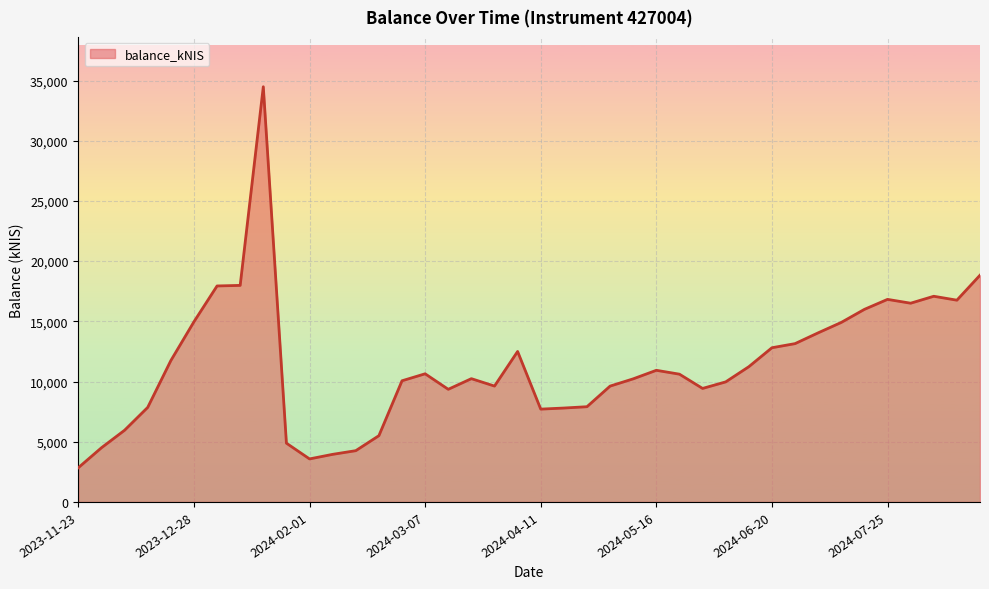

What is the smallest value displayed?

2844.3